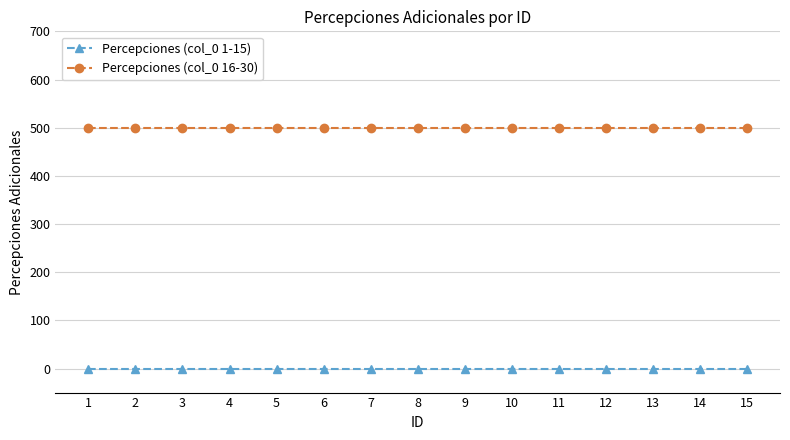

At 7, list the series in order from largest to smallest.

Percepciones (col_0 16-30), Percepciones (col_0 1-15)